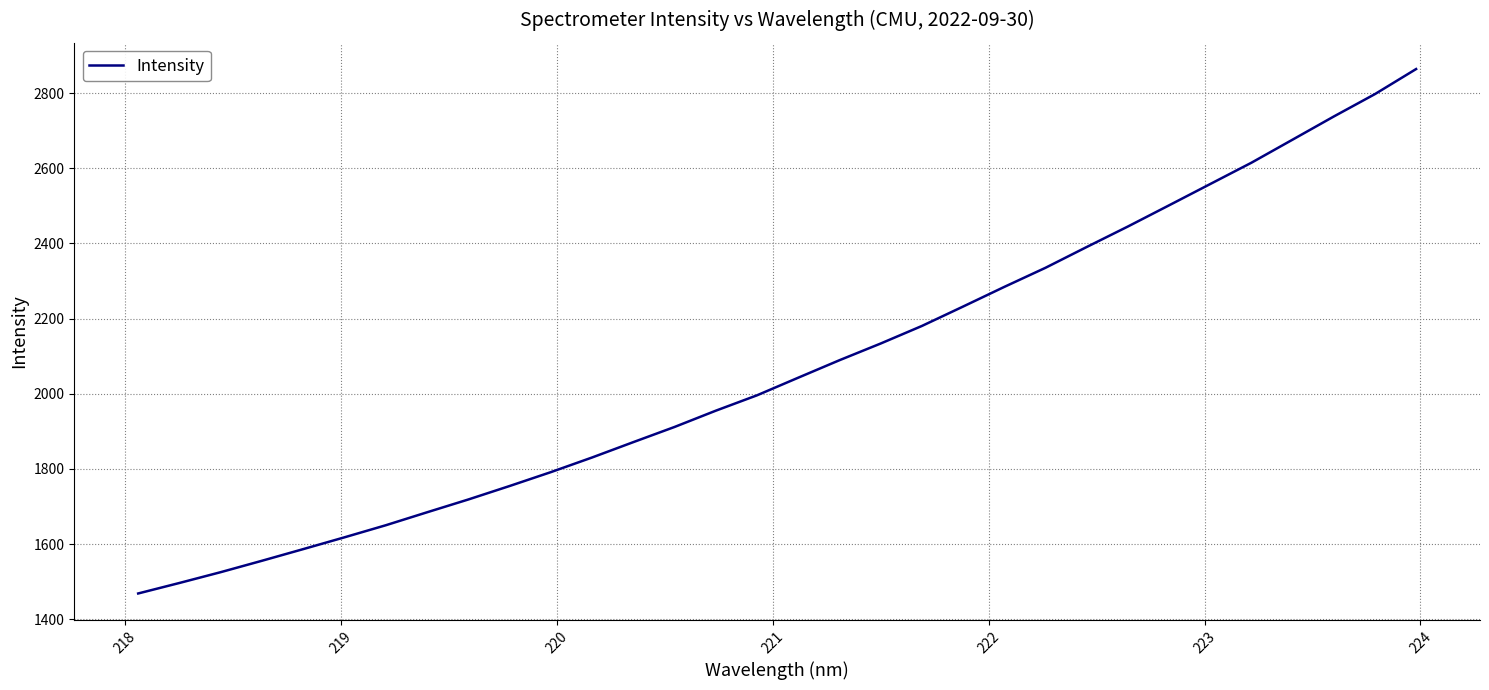

What is the minimum value shown in the chart?

1468.8